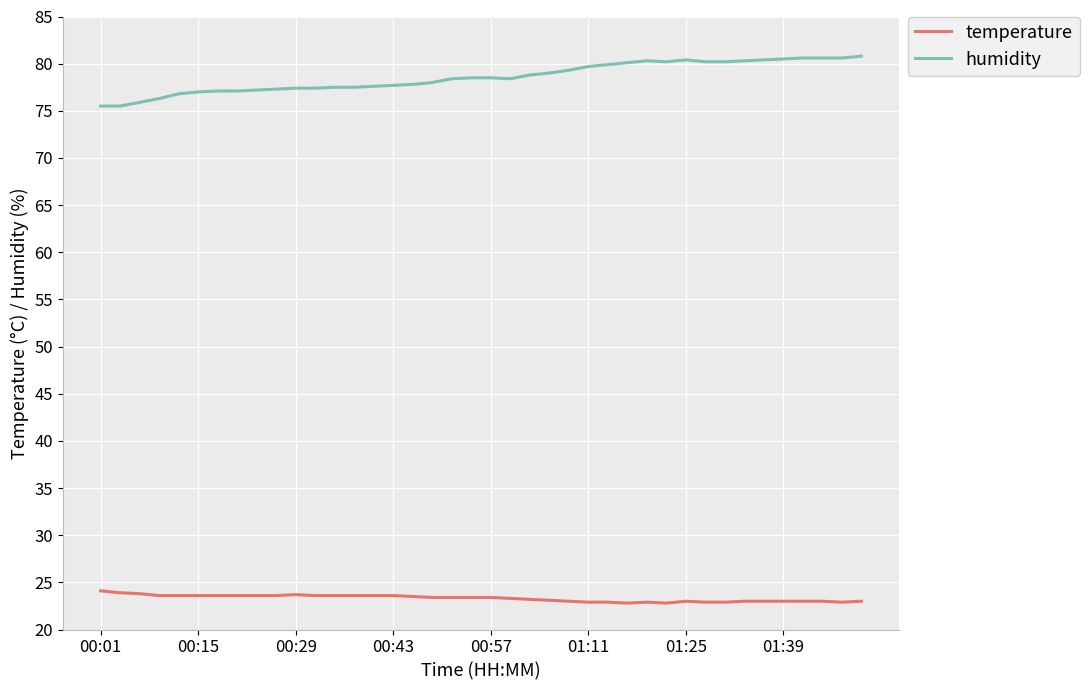

List the series in order of their peak value, highest first.

humidity, temperature